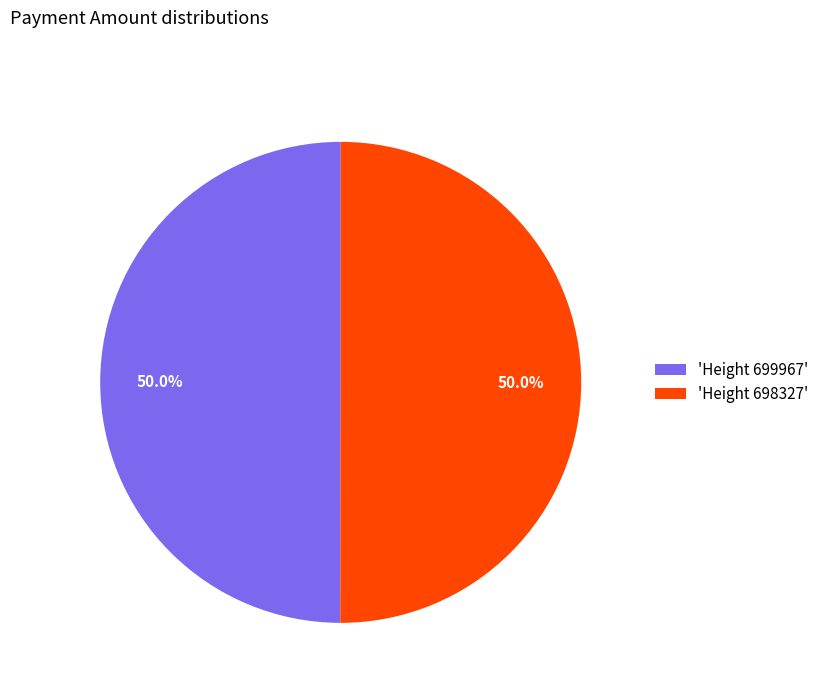

What is the ratio of the value at 'Height 698327' to the value at 'Height 699967'?

1.0